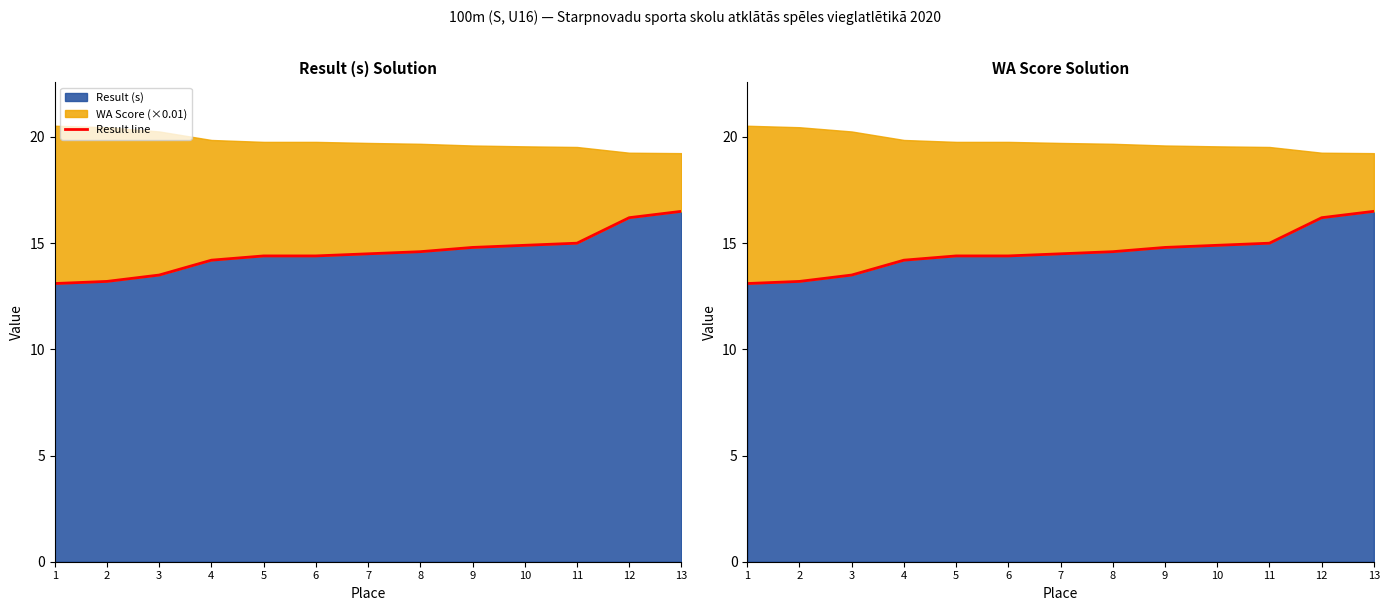

What is the ratio of the value at 10 to the value at 13?

0.9